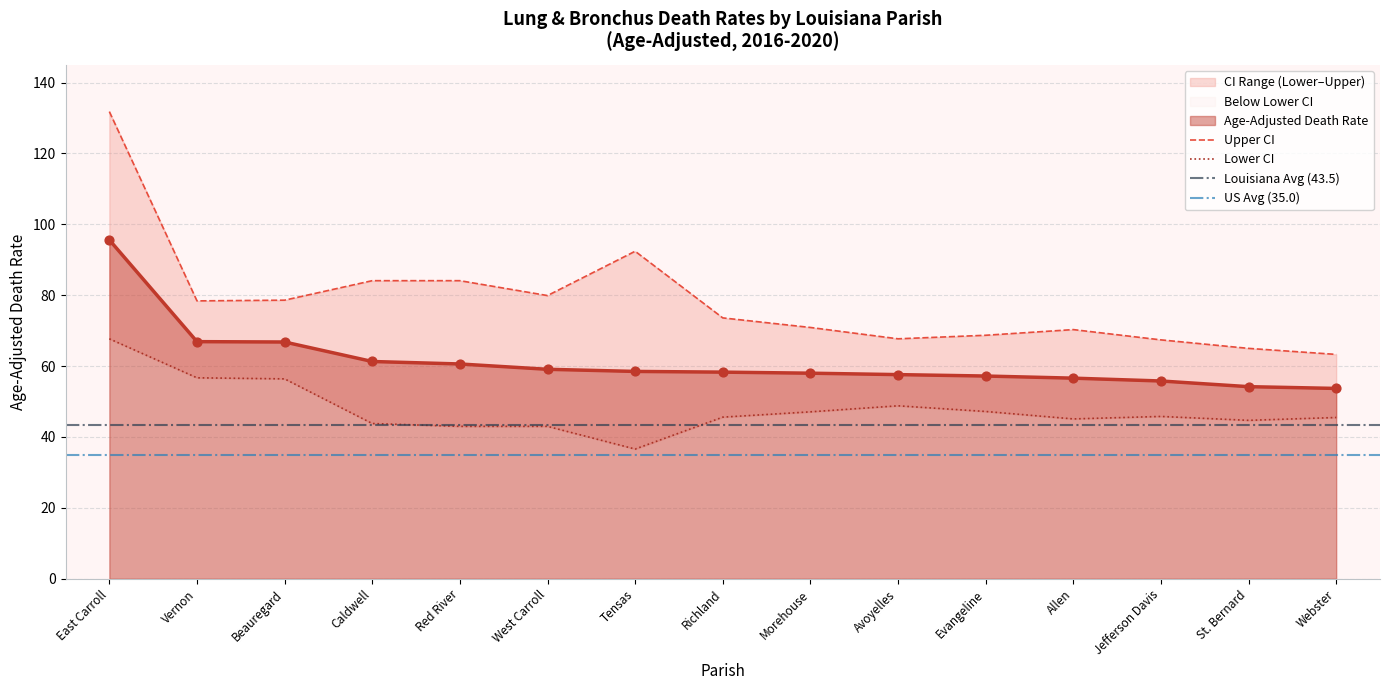

Which series reaches the maximum Y coordinate?

Upper CI (Rate)